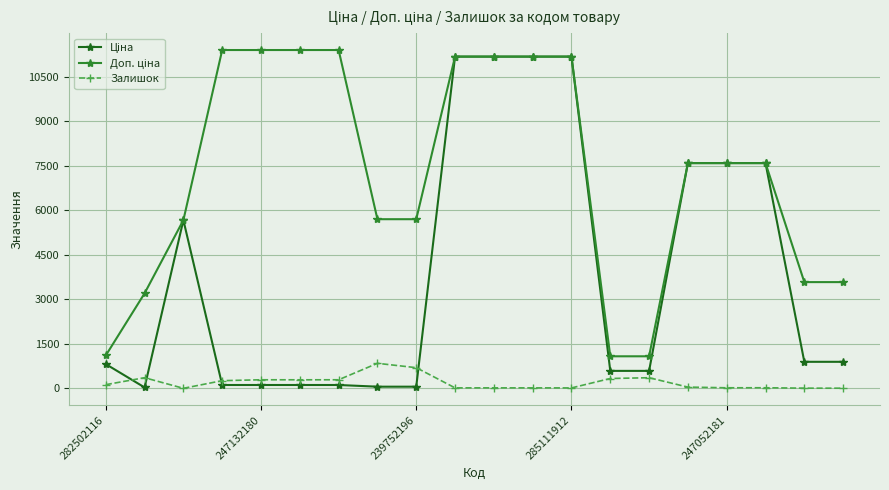

What is the greatest value displayed?

11410.0